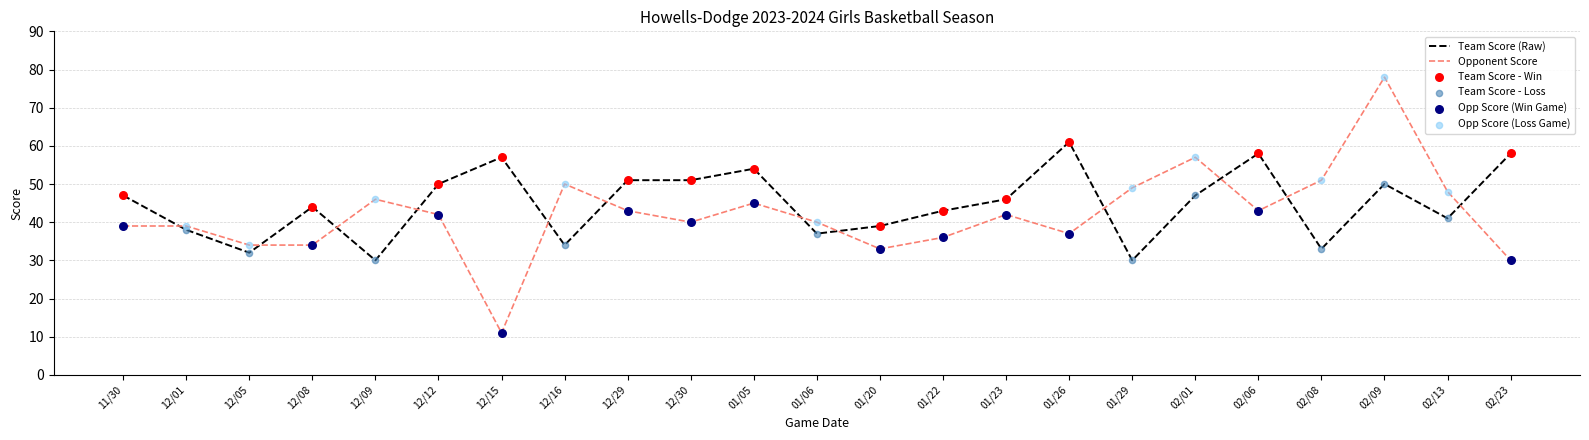

What is the total value across all series at 02/13?

89